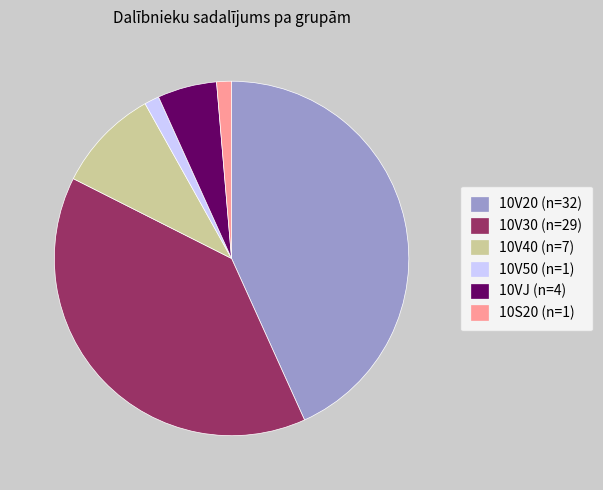

Combined, do 10V20 (n=32) and 10VJ (n=4) account for over 50%?

No